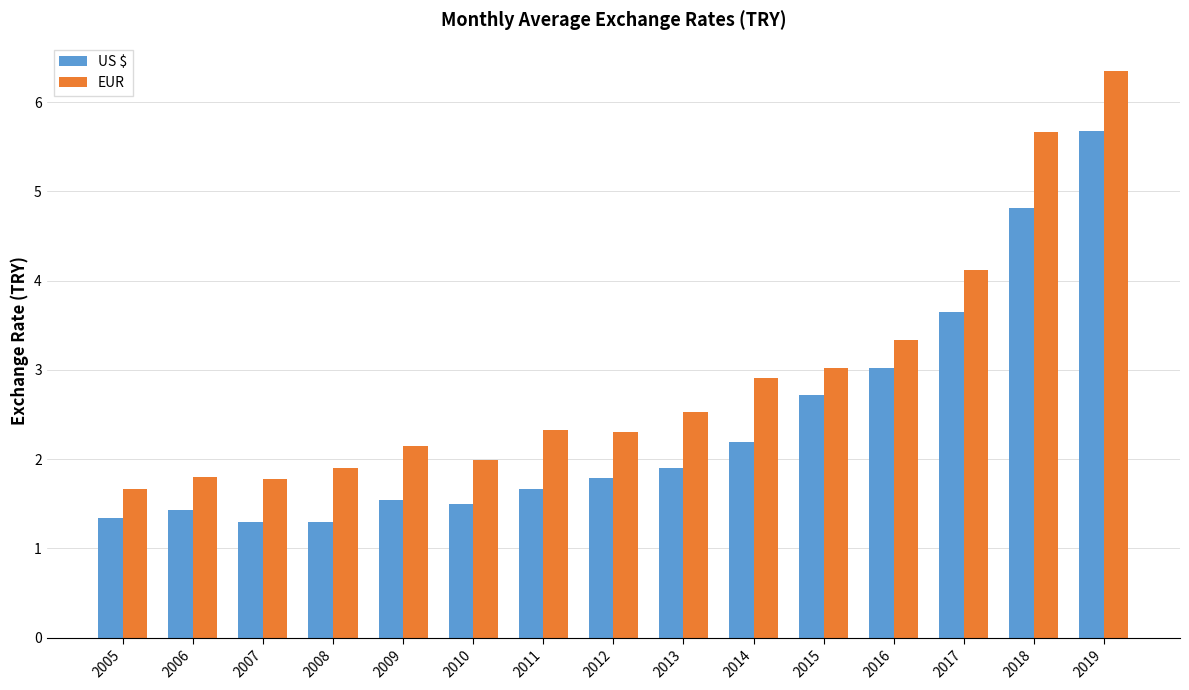

Which series has the largest range (max minus min)?

EUR